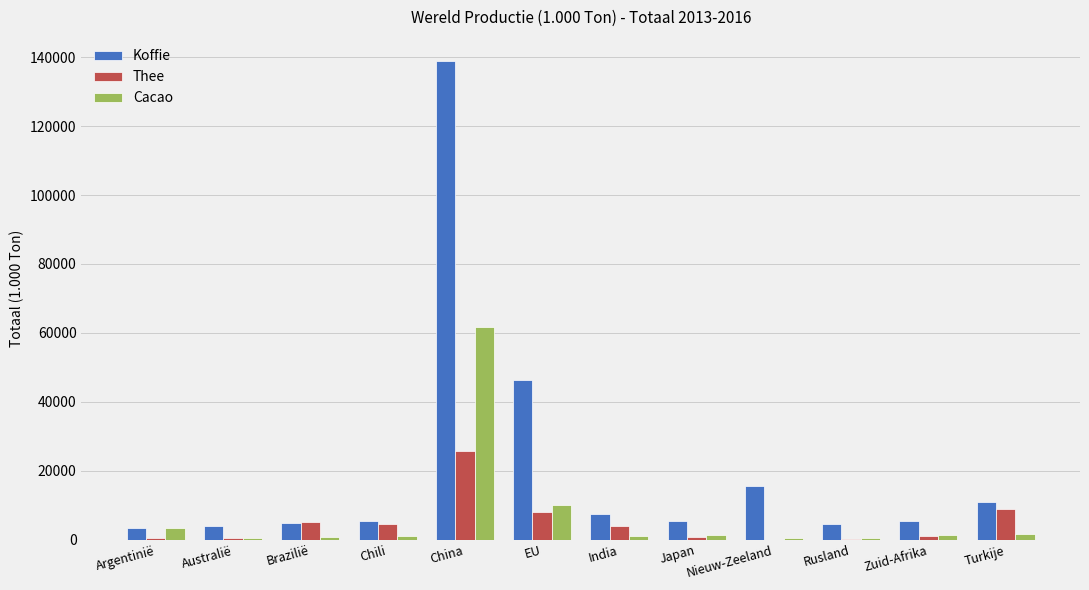

How many distinct data groups are displayed?

3